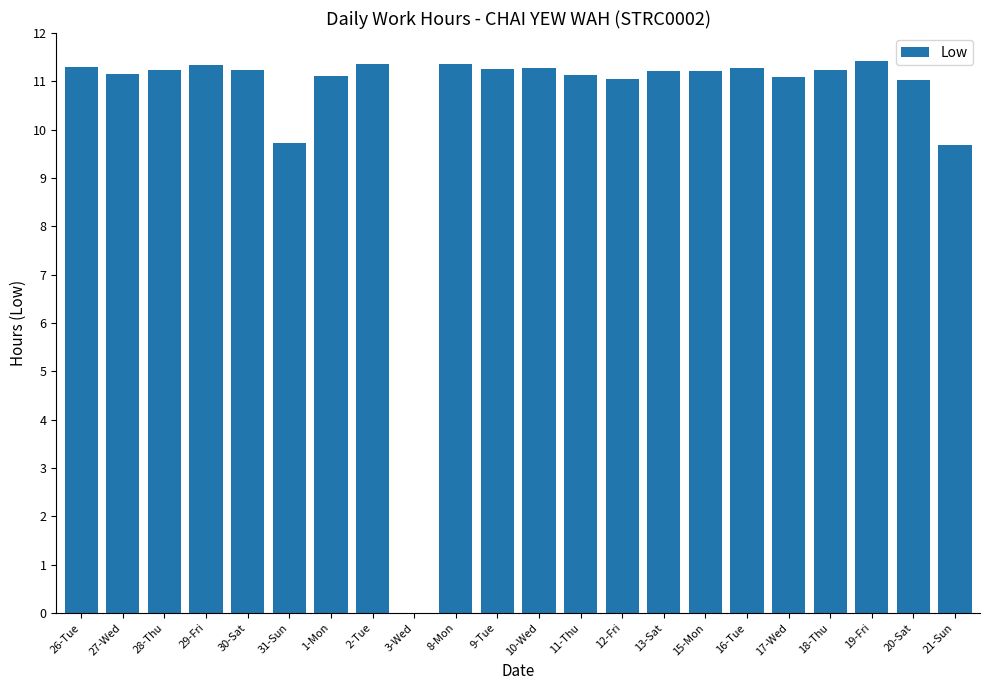

Between 19-Fri and 28-Thu, which is larger?

19-Fri